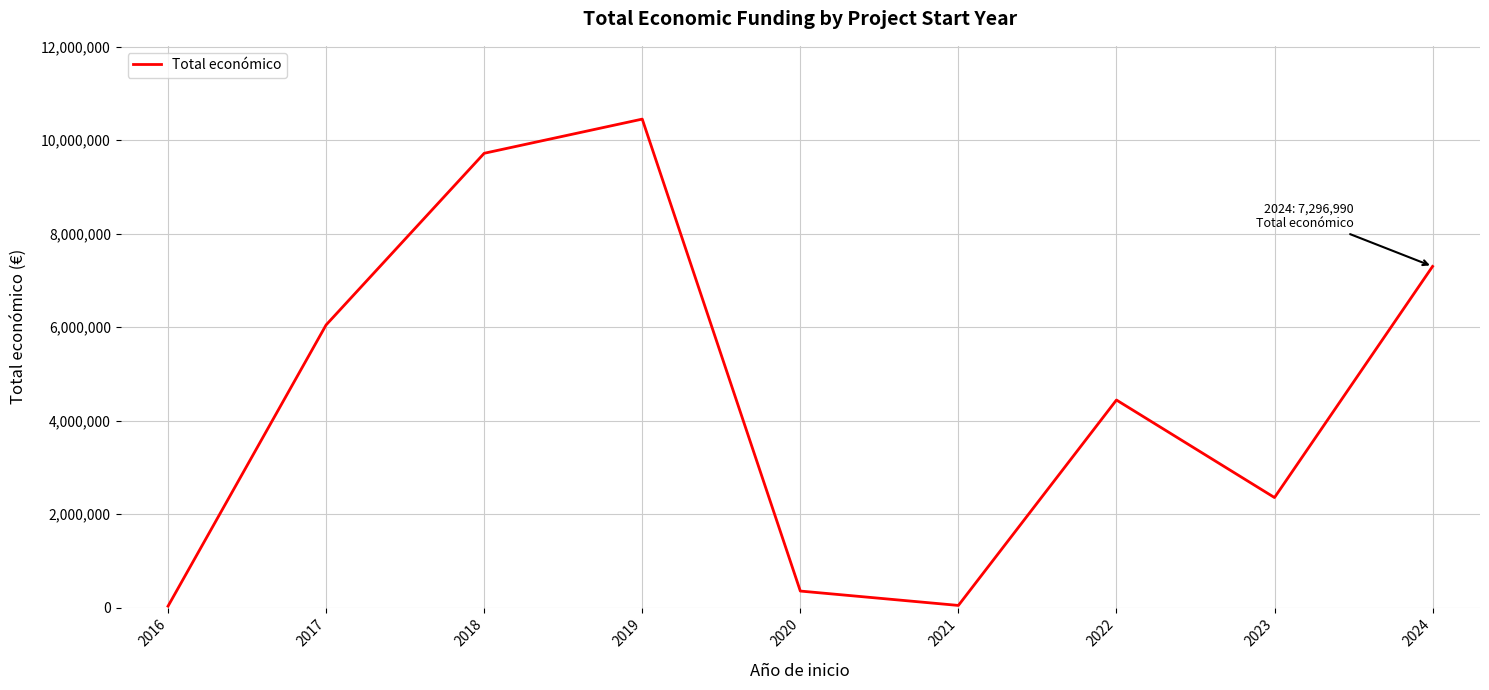

What is the change in value from 2017 to 2020?

-5692467